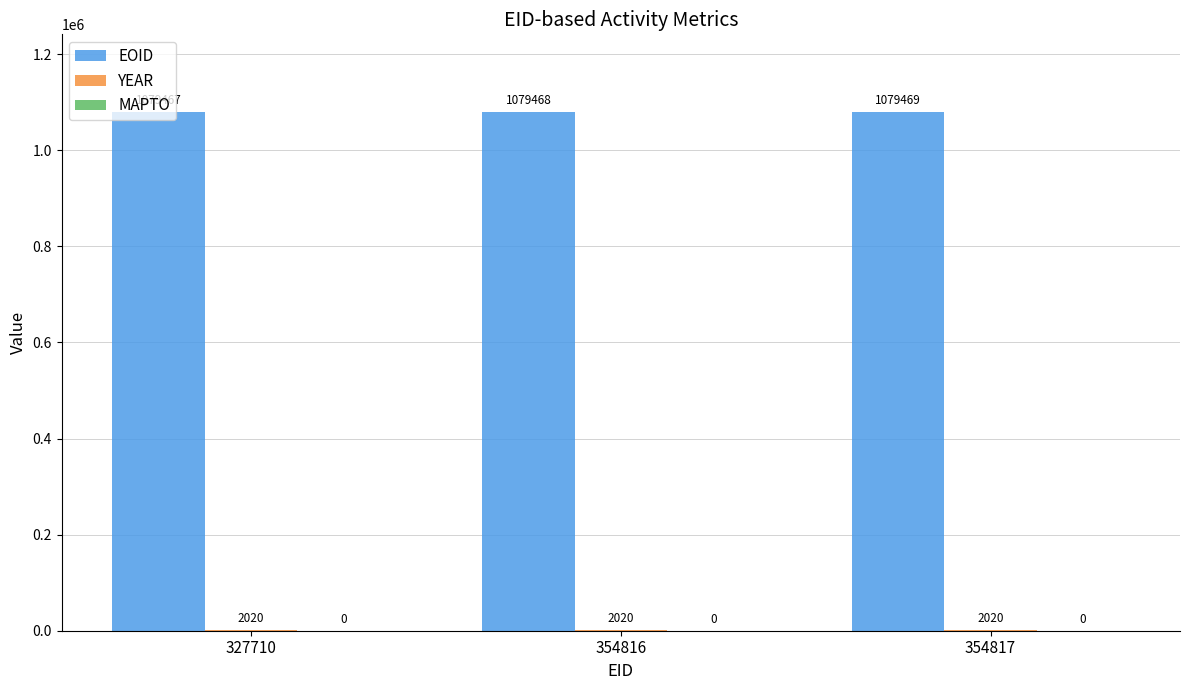

What is the greatest value displayed?

1079469